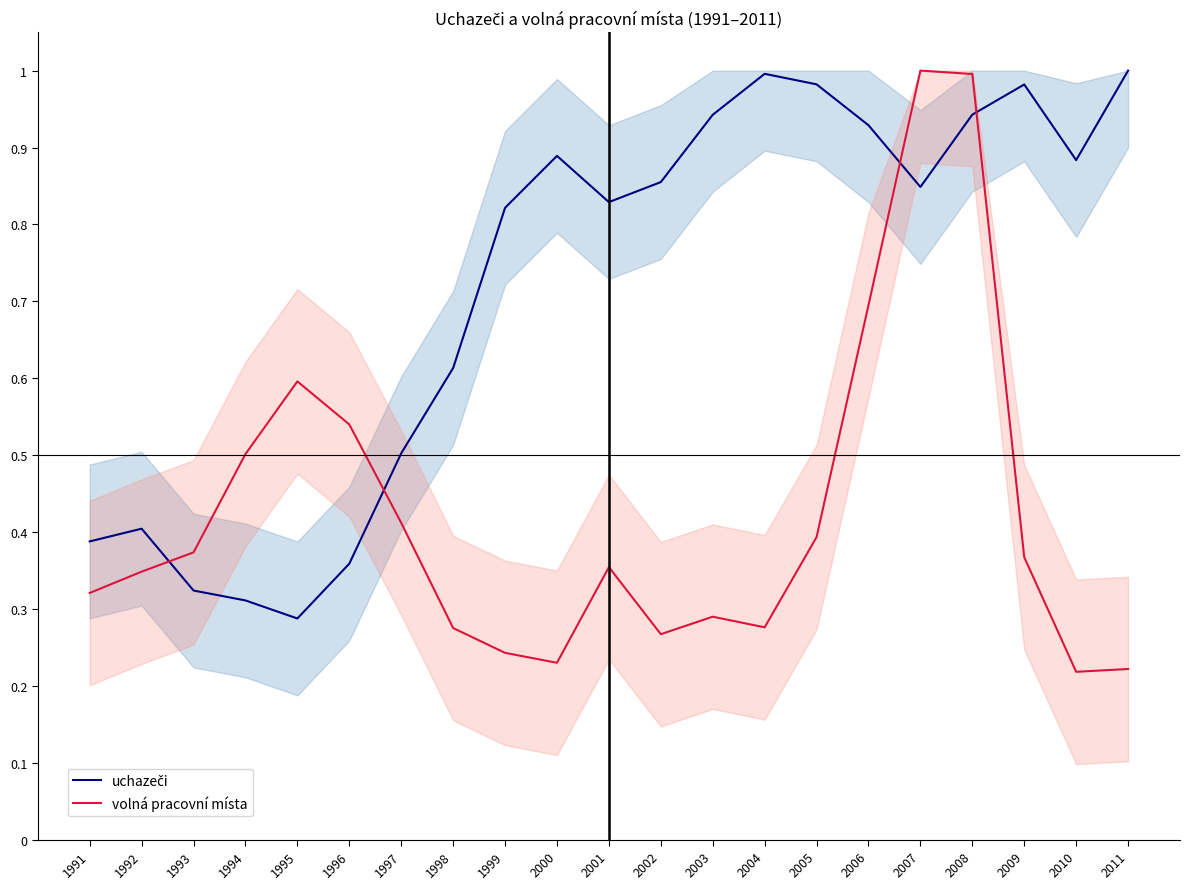

Which category has the highest value in the uchazeči series?

2011